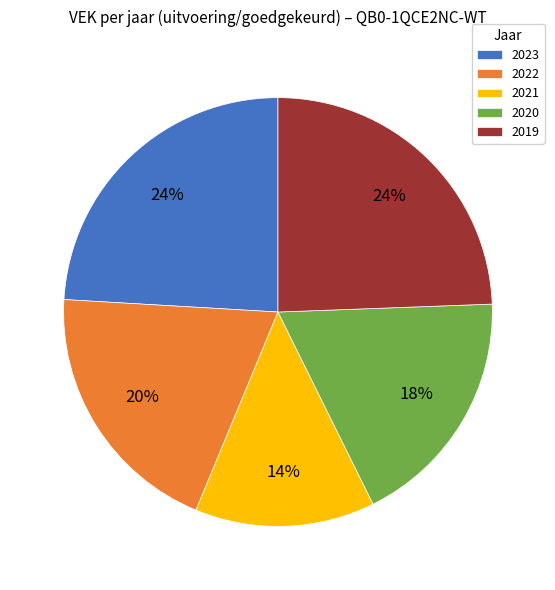

Between 2023 and 2022, which is larger?

2023